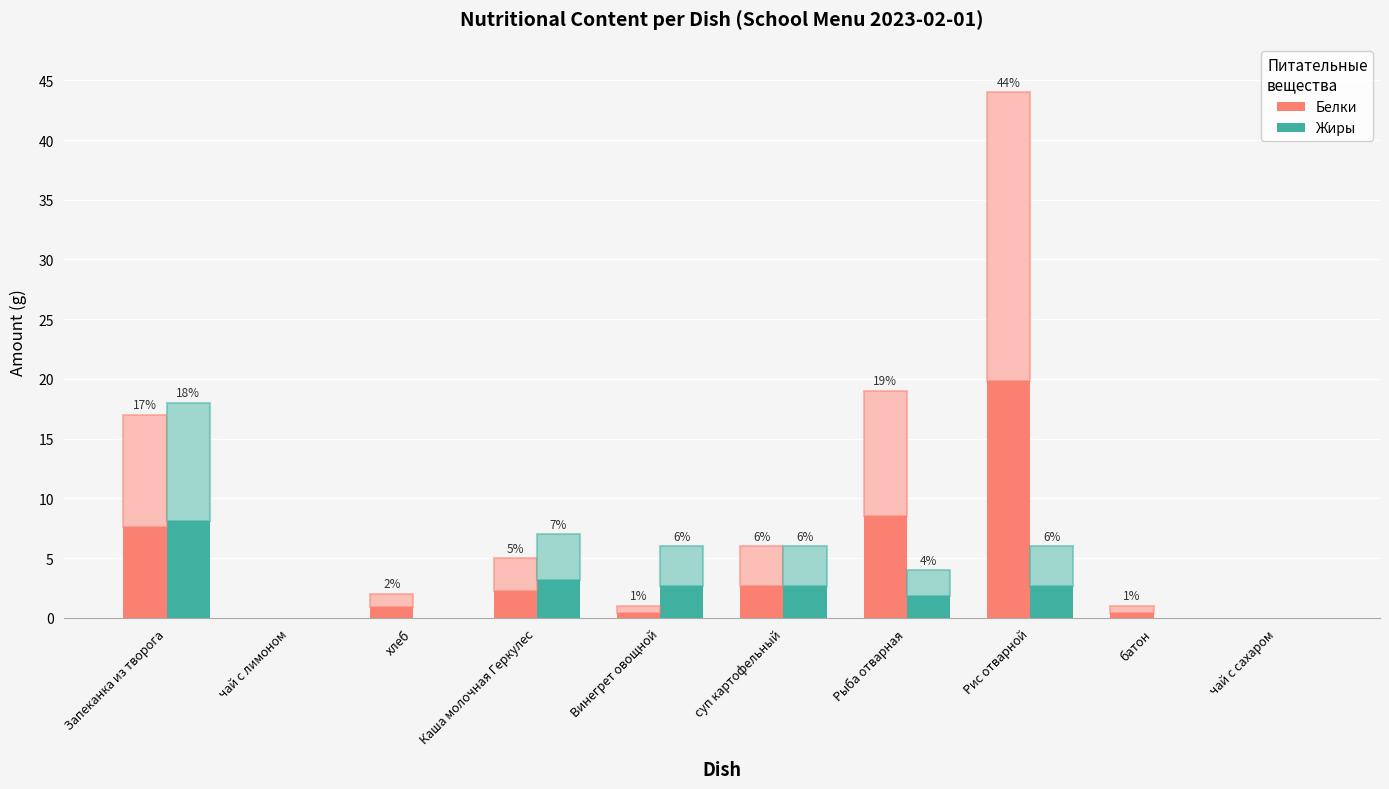

At which label is Белки closest to 22?

Рыба отварная